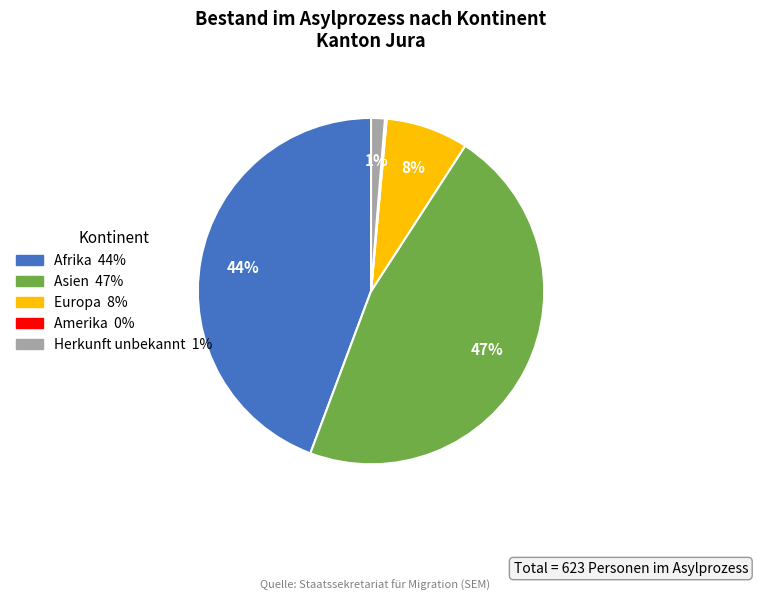

Does Europa account for over 50% of the chart?

No